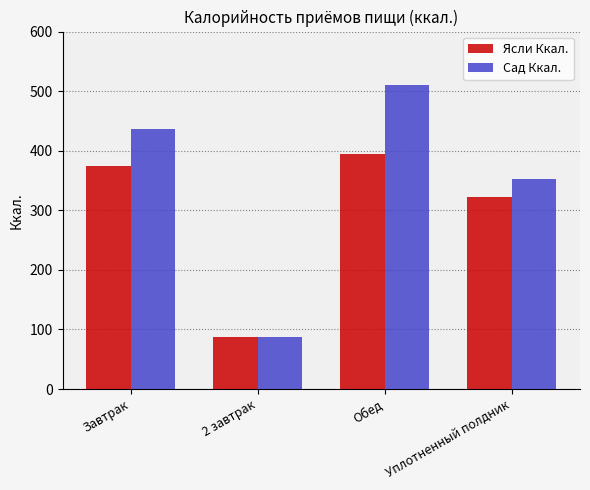

What position from the left is 2 завтрак?

2